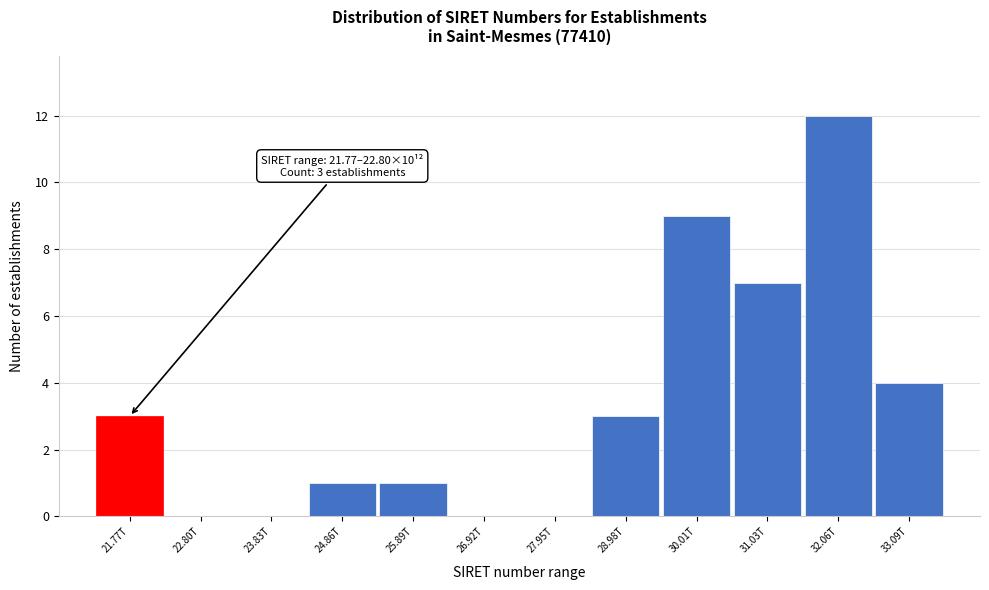

Reading left to right, what are all the values shown in this chart?

21.77T=3	22.80T=0	23.83T=0	24.86T=1	25.89T=1	26.92T=0	27.95T=0	28.98T=3	30.01T=9	31.03T=7	32.06T=12	33.09T=4